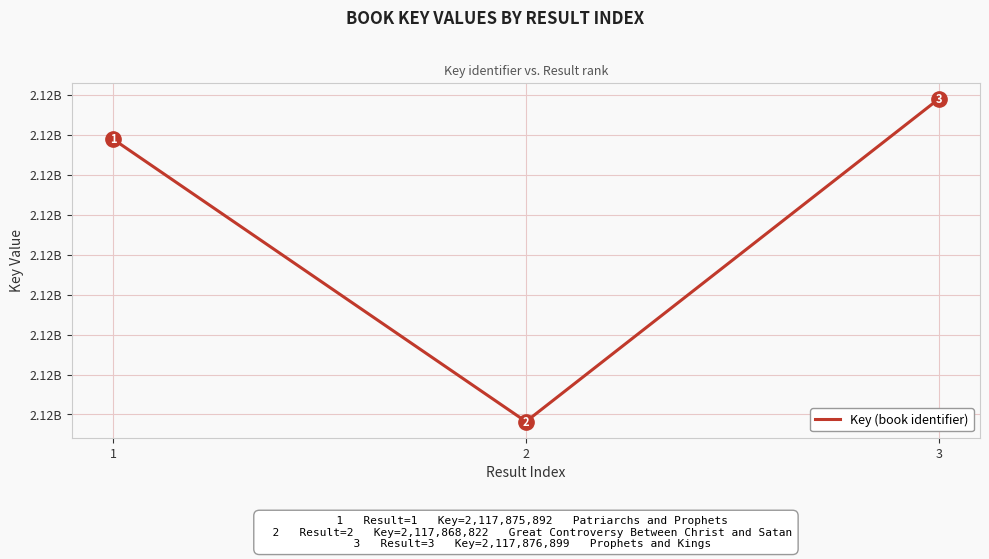

The chart shows a value of 439712906 at 2. True or false?

False